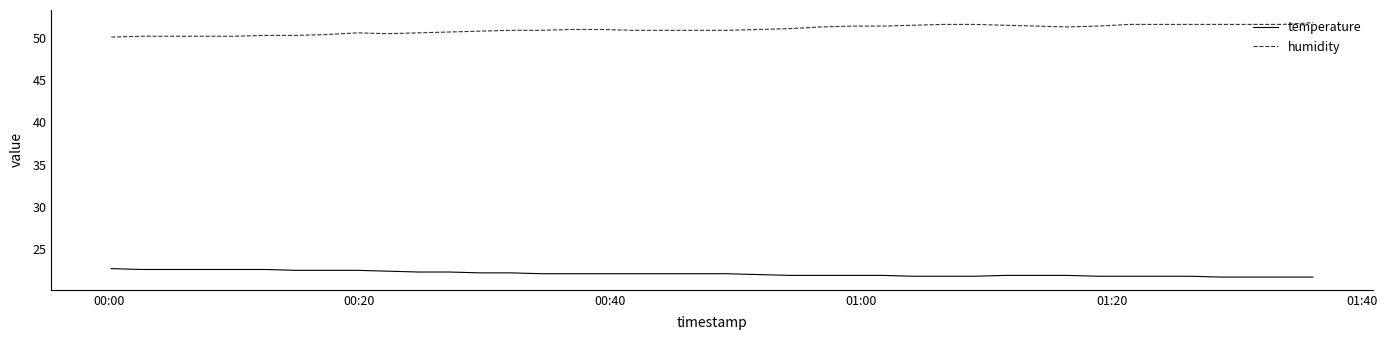

Which series has the largest total across all categories?

humidity